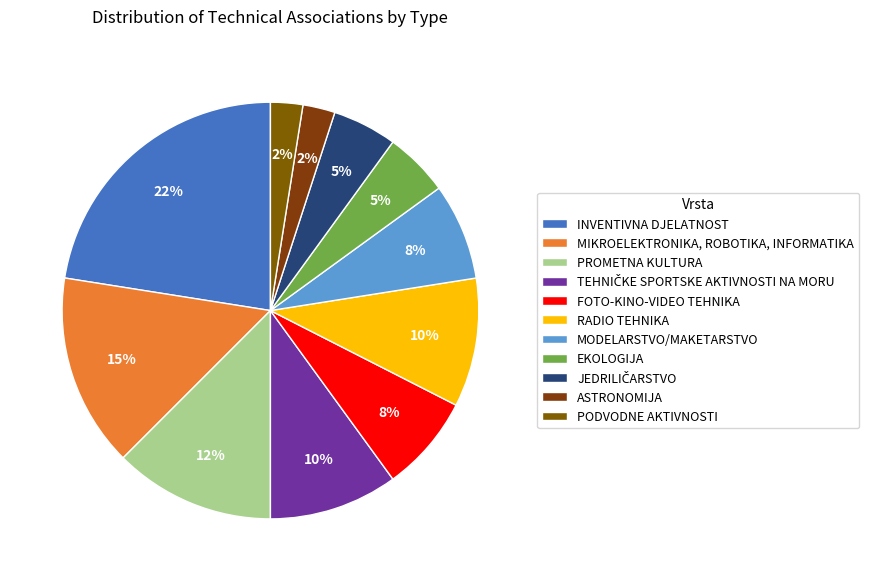

Which slice is the smallest?

ASTRONOMIJA